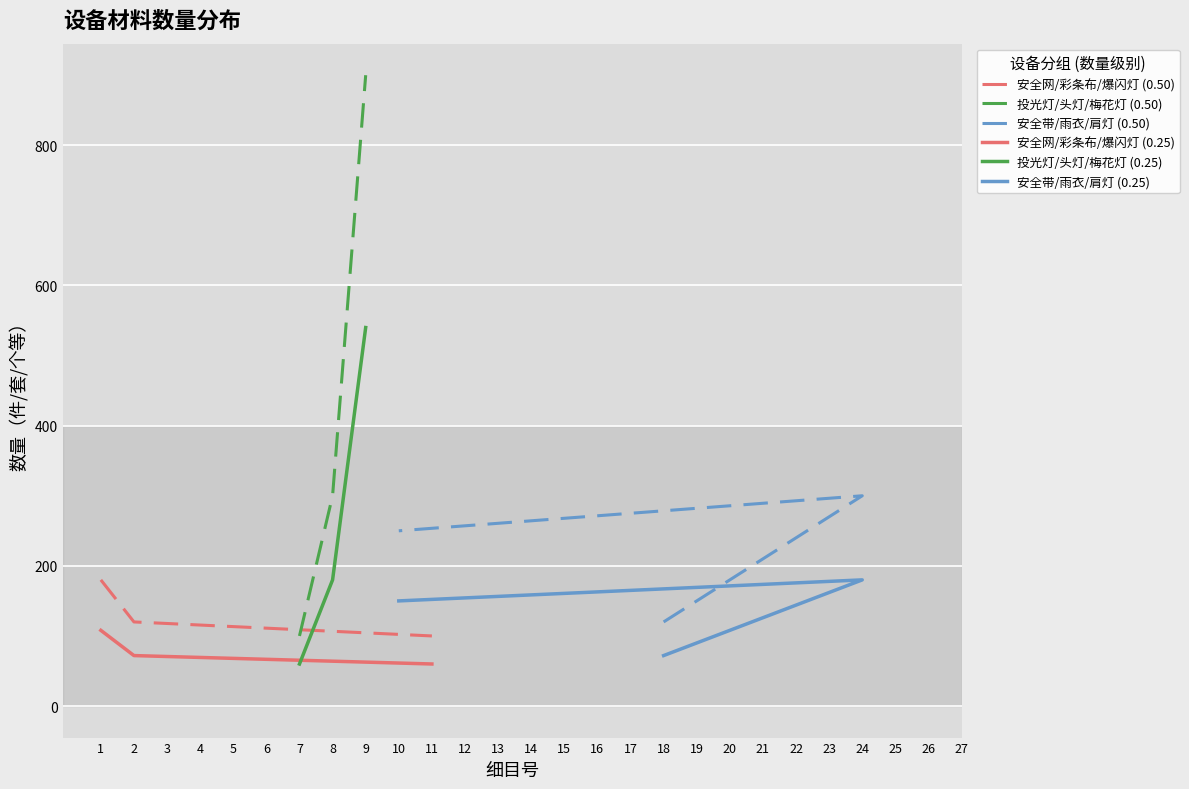

What is the lowest value of the 安全网/彩条布/爆闪灯 (0.25) series?

60